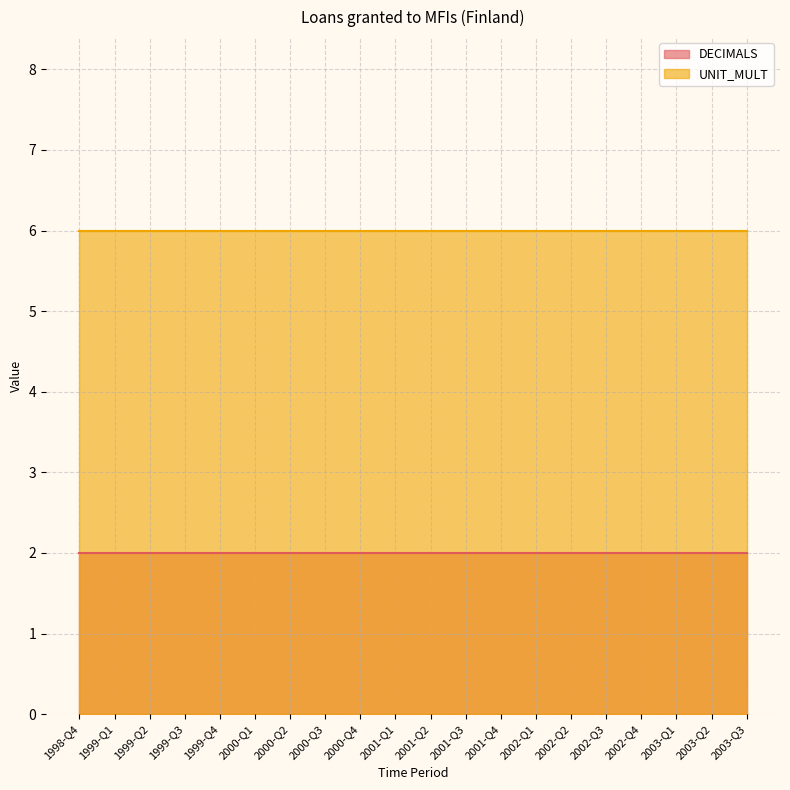

Is the value of UNIT_MULT at 2003-Q2 greater than the value of DECIMALS at 2002-Q2?

Yes